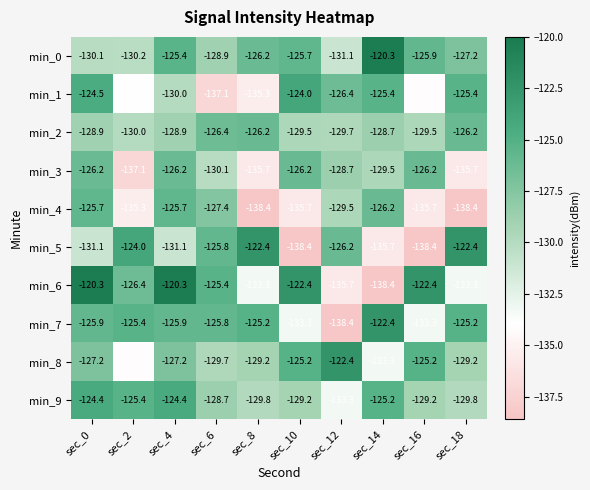

What is the average value of the min_7 series?

-128.1